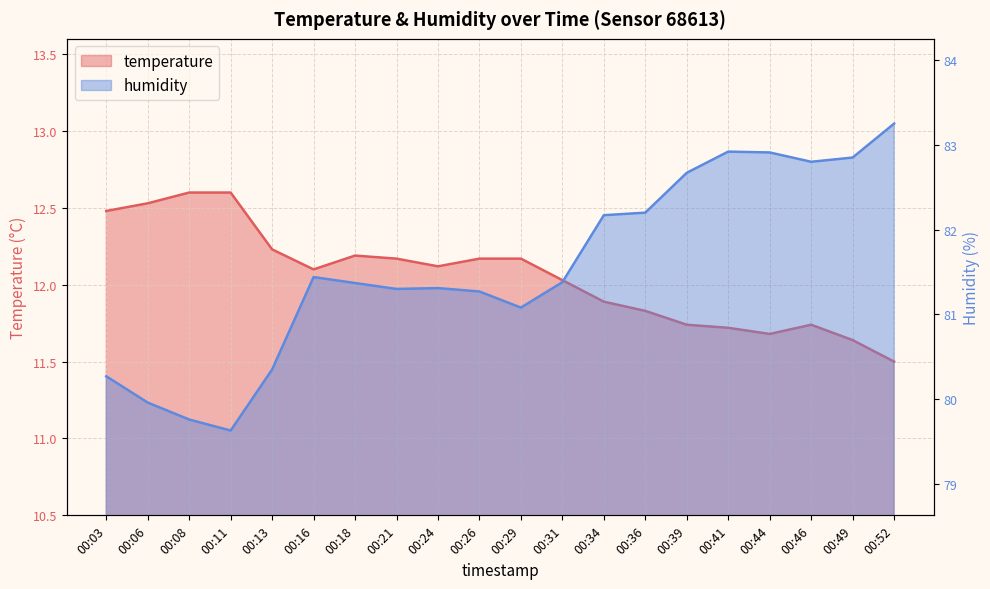

Does the chart display data point markers on the line(s)?

No